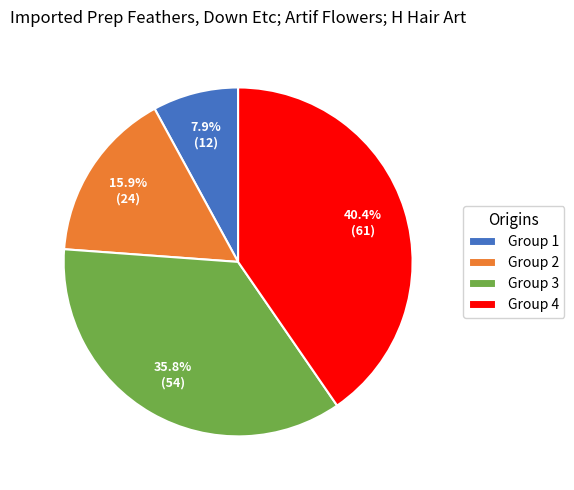

Combined, what portion of the pie is Group 2 and Group 3?

51.7%